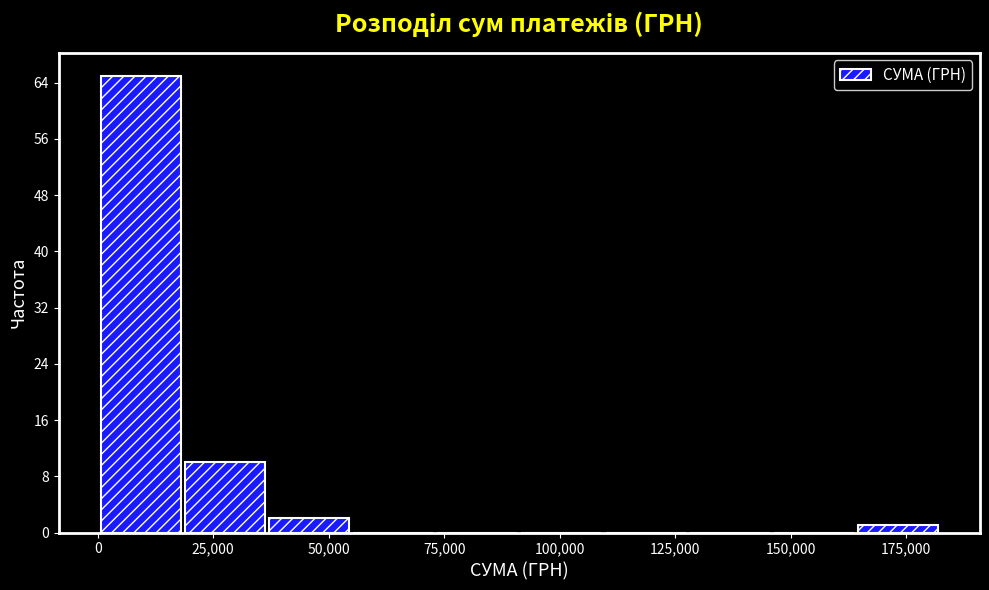

Around what value on the x-axis is the tallest bar? Give the approximate position of its centre, as read against the axis.

10000